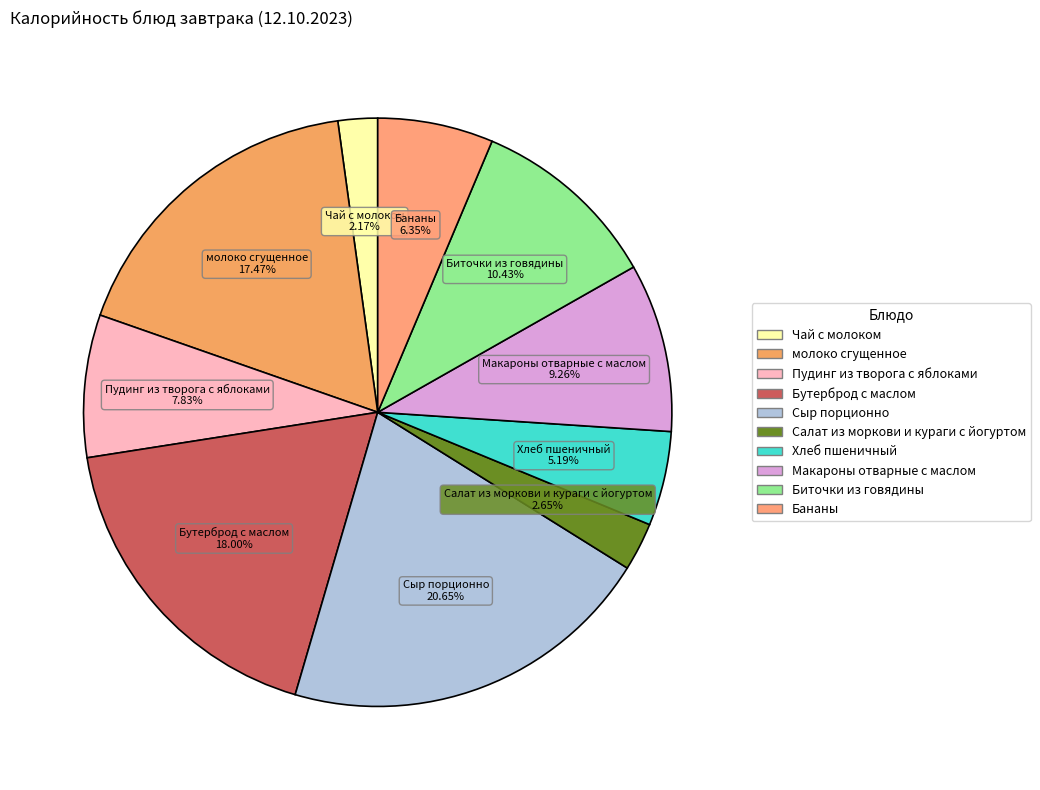

To the nearest percent, what percentage of the pie is Чай с молоком?

2%